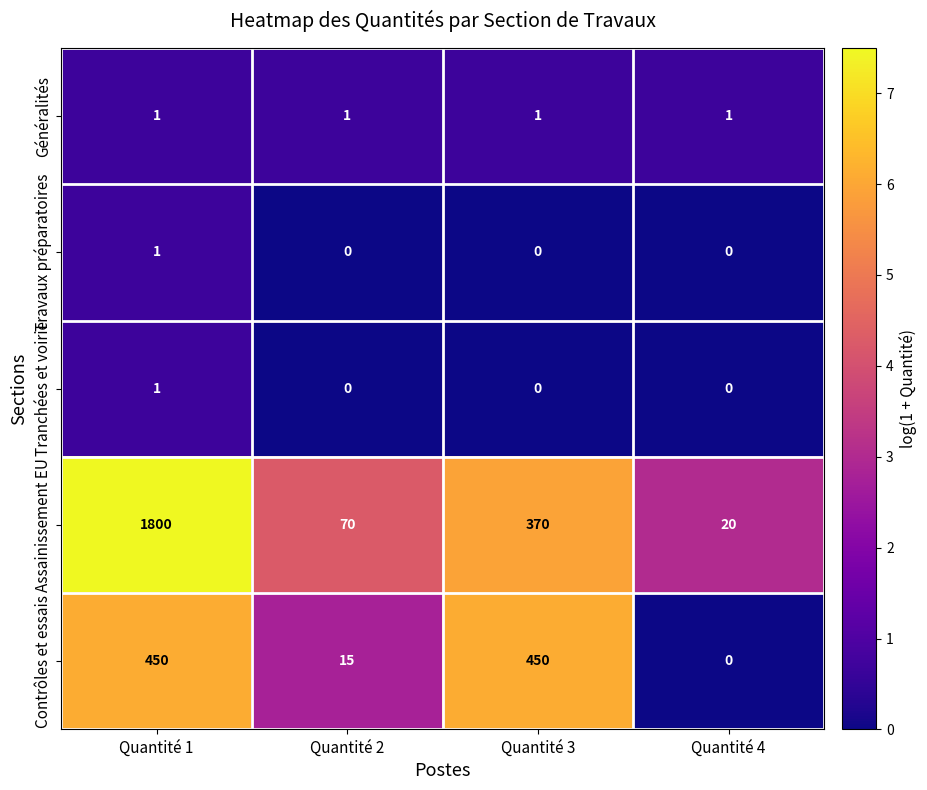

How many series are shown in this chart?

5